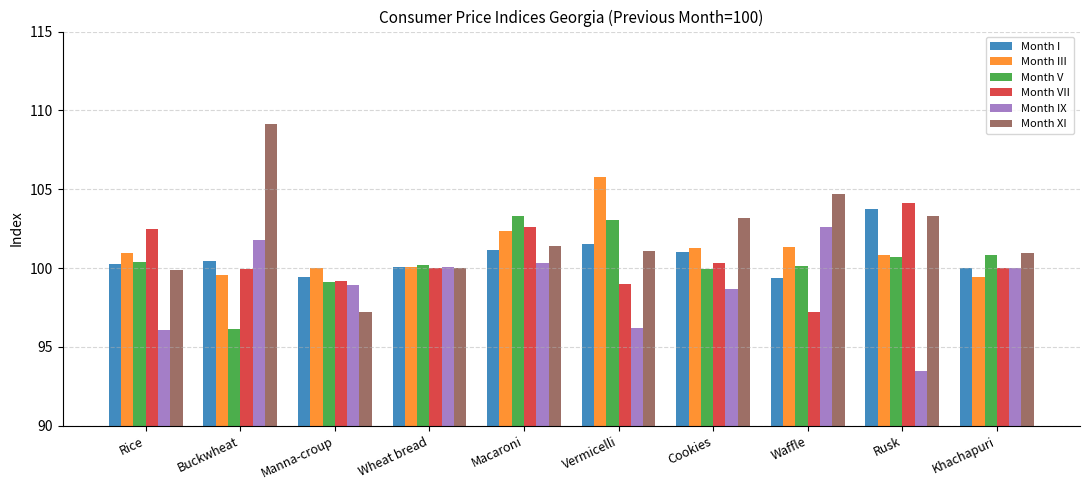

What is the difference between the highest and lowest values at Rice?

6.4